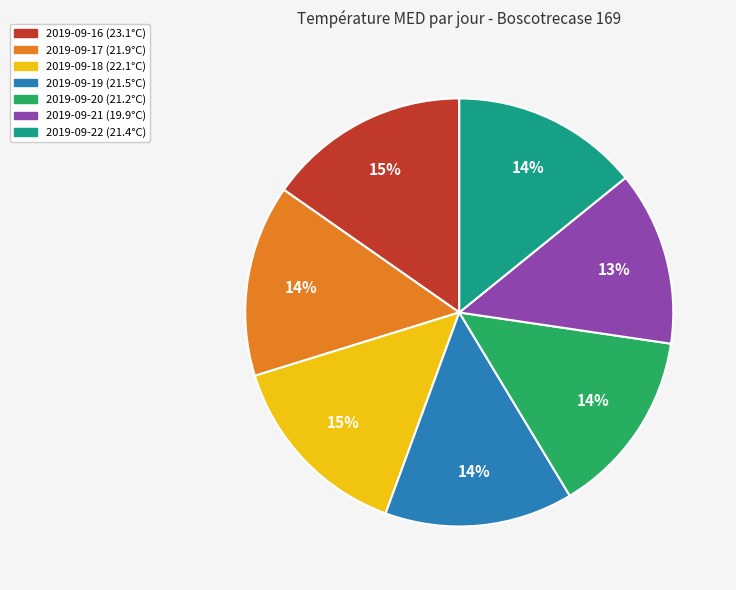

Does any single category account for the majority?

No